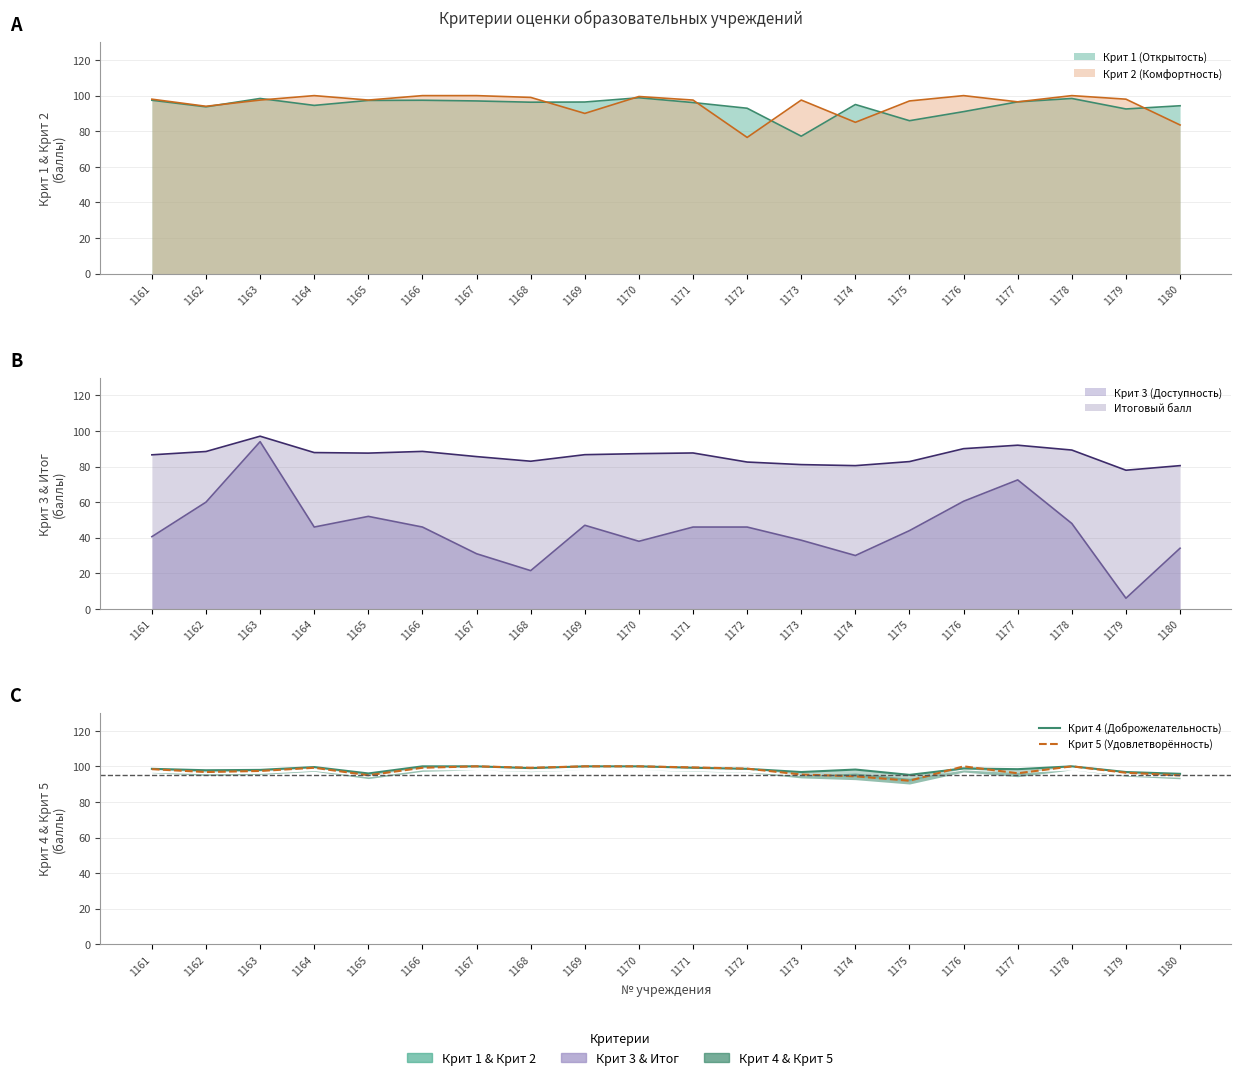

What is the minimum value for Крит 5 (Удовлетворённость)?

91.9